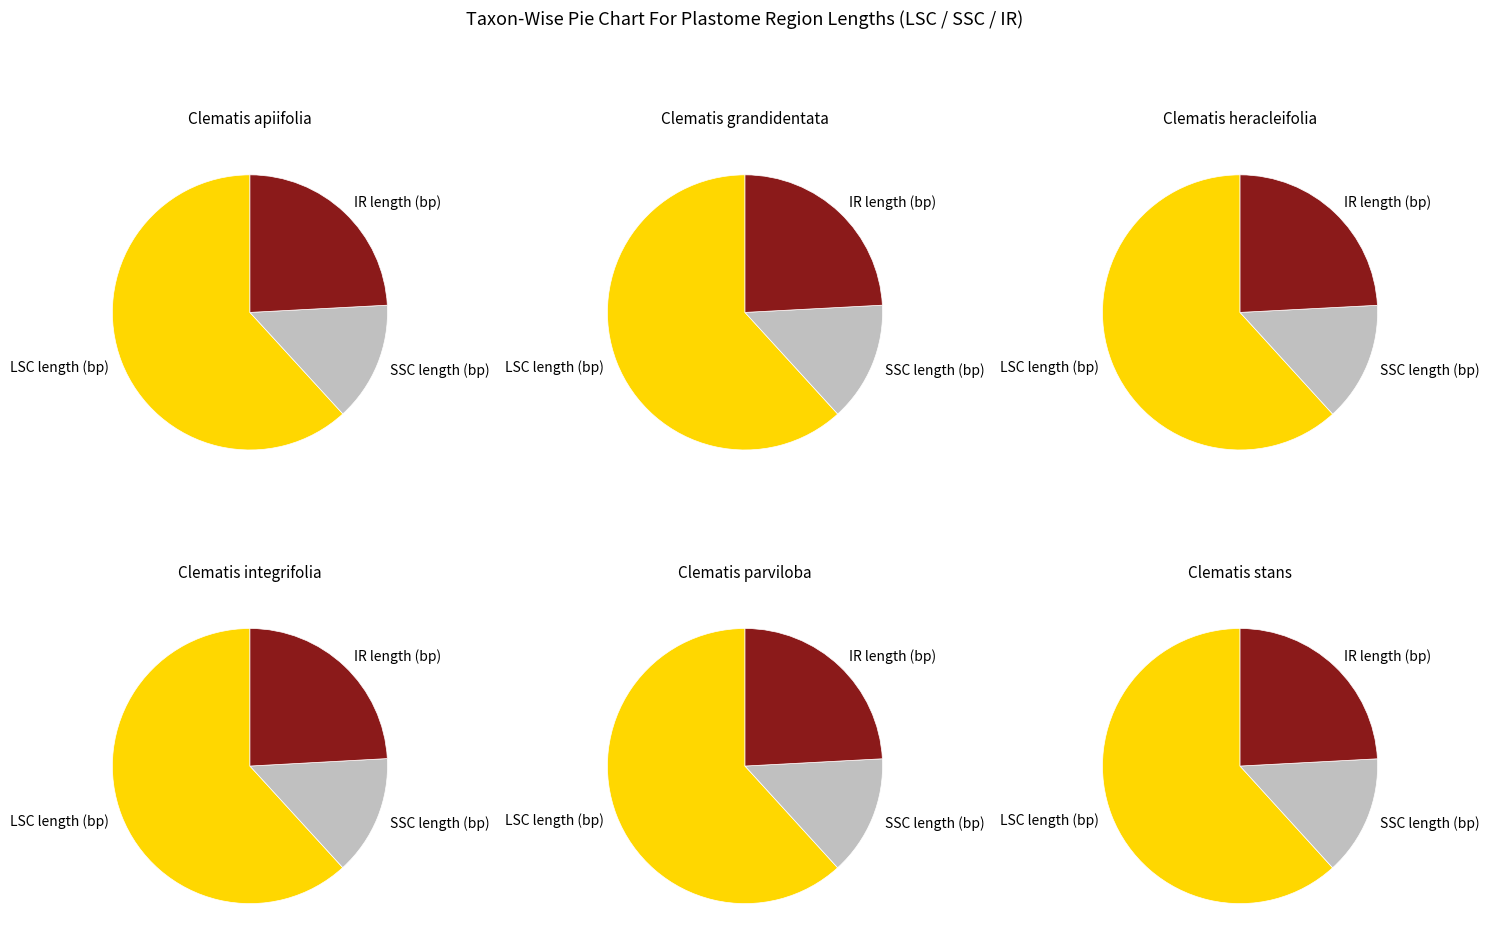

How many slices are in this pie chart?

3